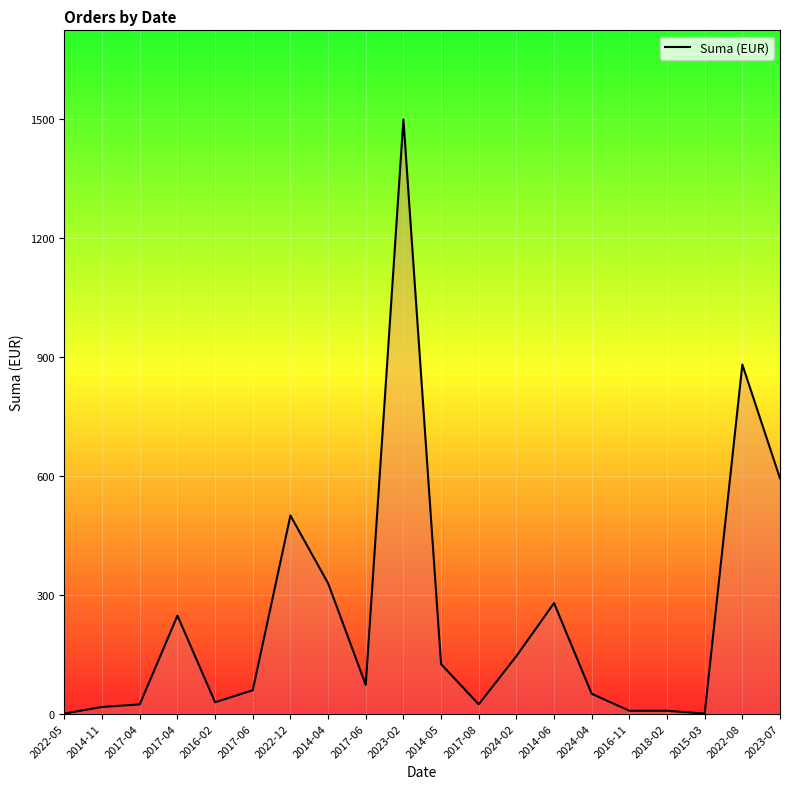

At which label does the data first exceed 72?

2017-04